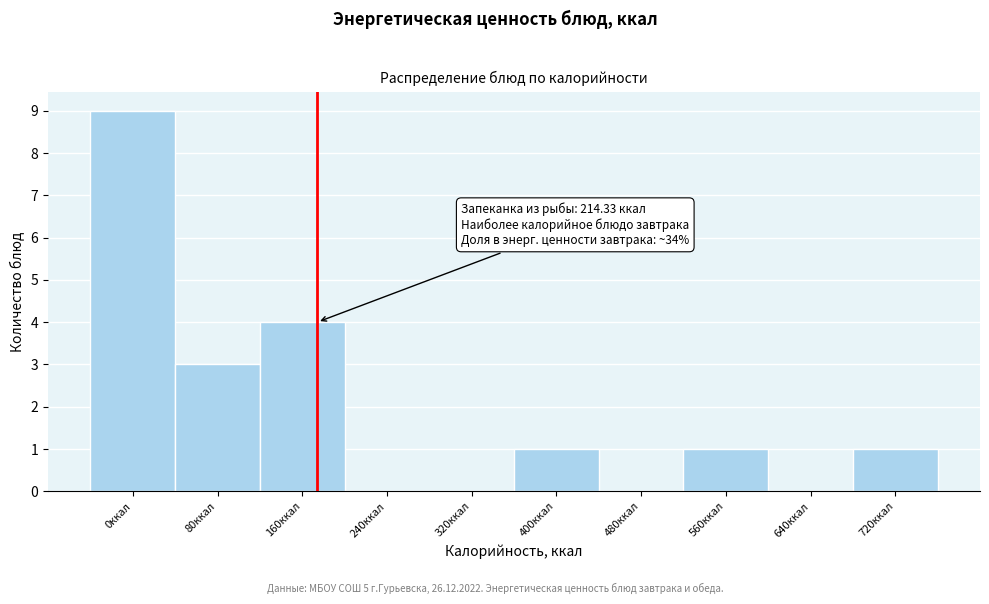

Reading left to right, what are all the values shown in this chart?

0ккал=9	80ккал=3	160ккал=4	240ккал=0	320ккал=0	400ккал=1	480ккал=0	560ккал=1	640ккал=0	720ккал=1